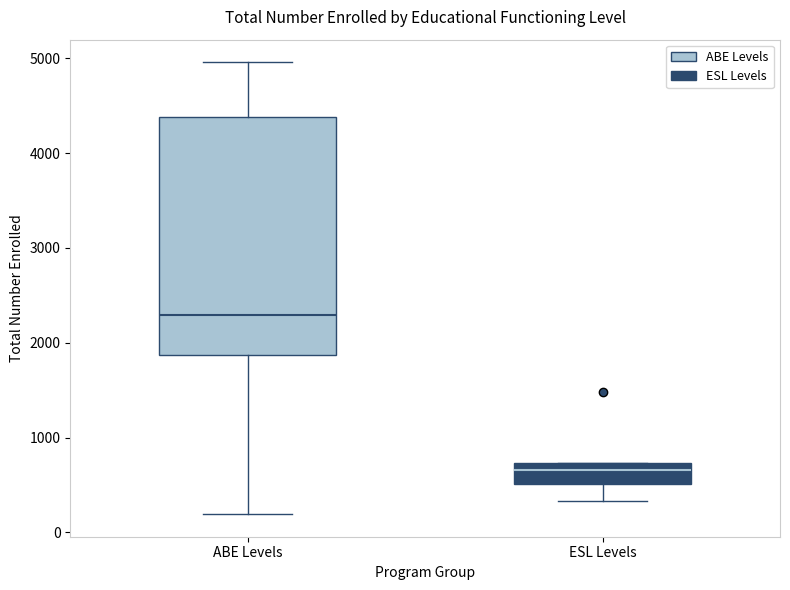

Reading left to right, transcribe this box plot: for each box, give where its median line is, the range the box spans, and where its two whiskers end, as read against the y-axis. The values are not printed on the chart, so give them approximately, as read against the axis.

ABE Levels: median 2300, box 1900 to 4400, whiskers 200 to 5000
ESL Levels: median 700 (just below the box's upper edge), box 500 to 700, whiskers 300 to 700